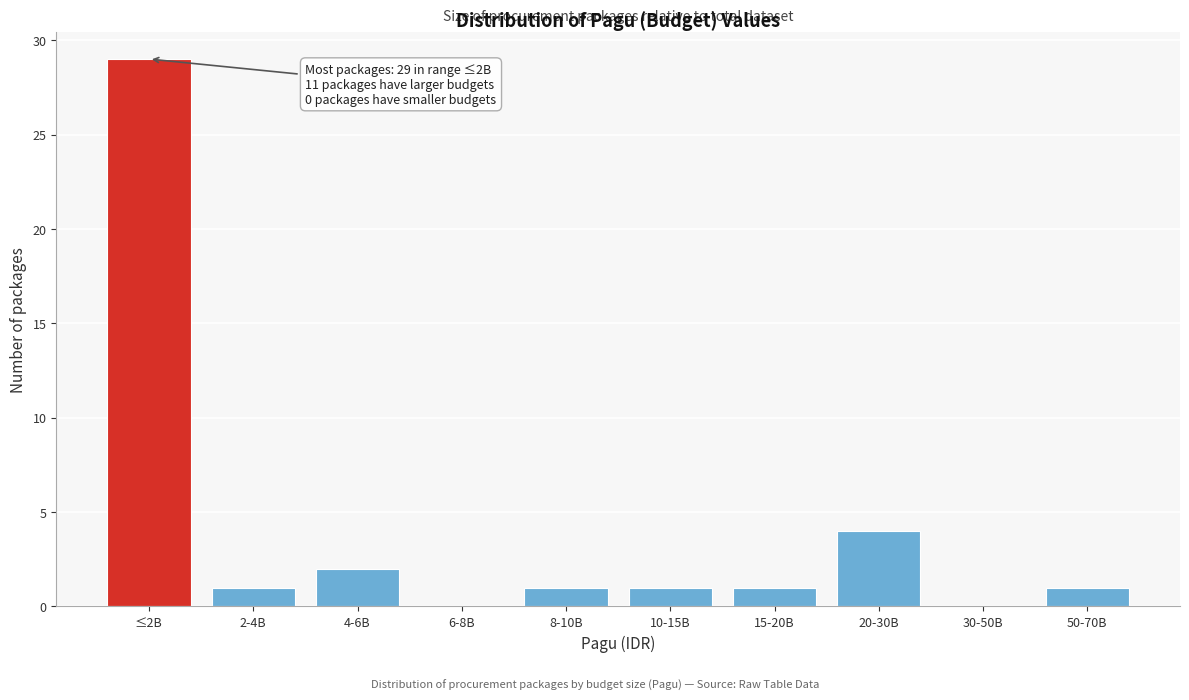

Reading left to right, list all the values displayed in this chart.

≤2B=29	2-4B=1	4-6B=2	6-8B=0	8-10B=1	10-15B=1	15-20B=1	20-30B=4	30-50B=0	50-70B=1